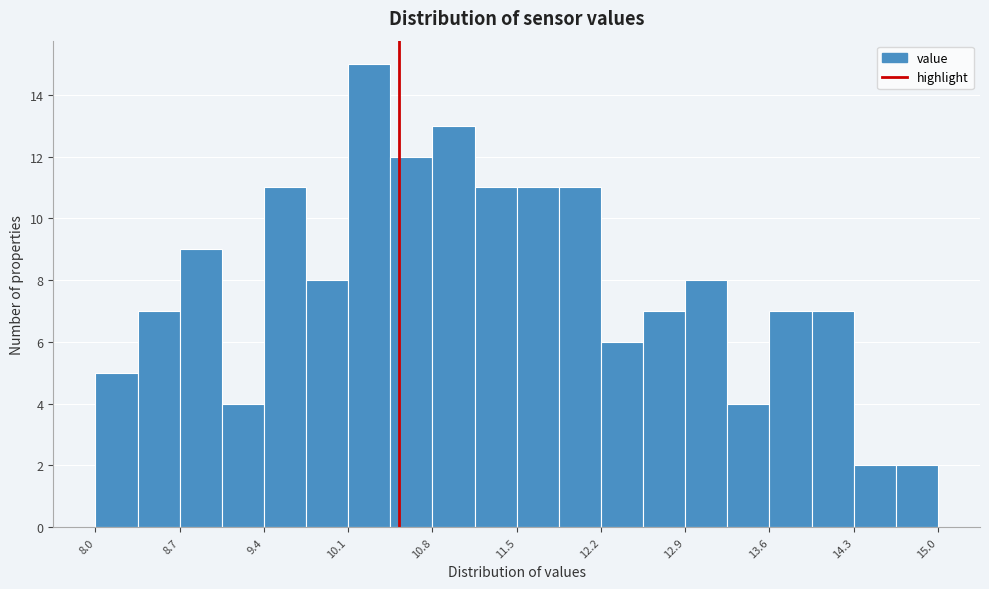

Around what value on the x-axis is the tallest bar? Give the approximate position of its centre, as read against the axis.

10.3